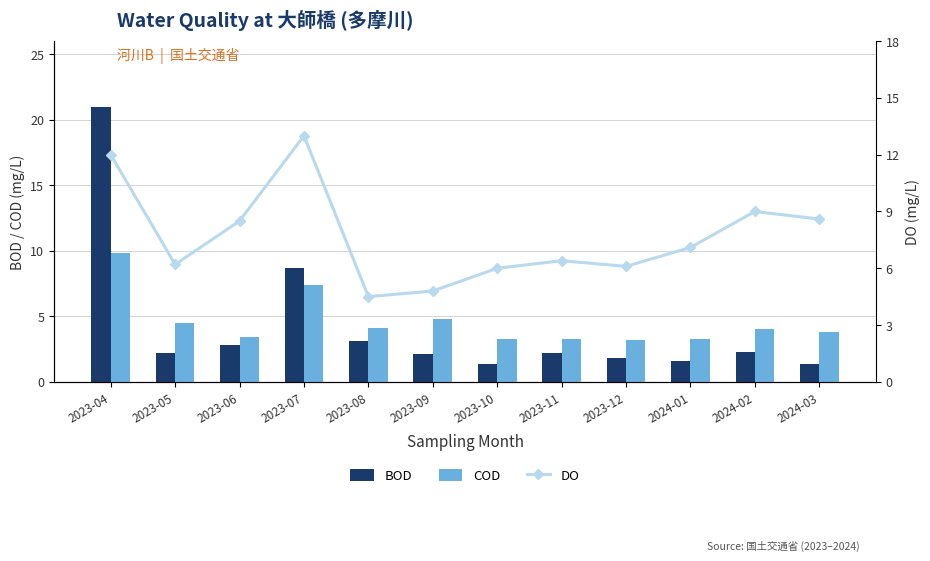

What is the lowest value of the DO series?

4.5